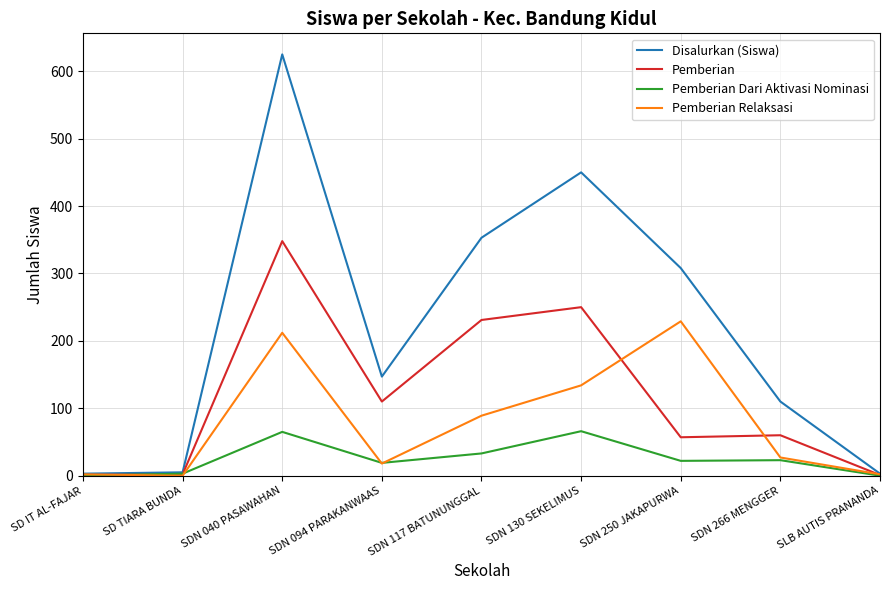

Which series has the largest total across all categories?

Disalurkan (Siswa)